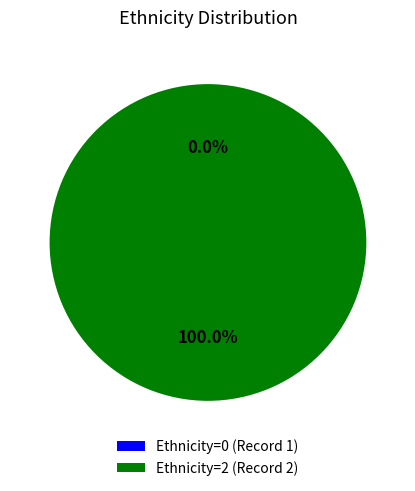

Which slice is the largest?

2